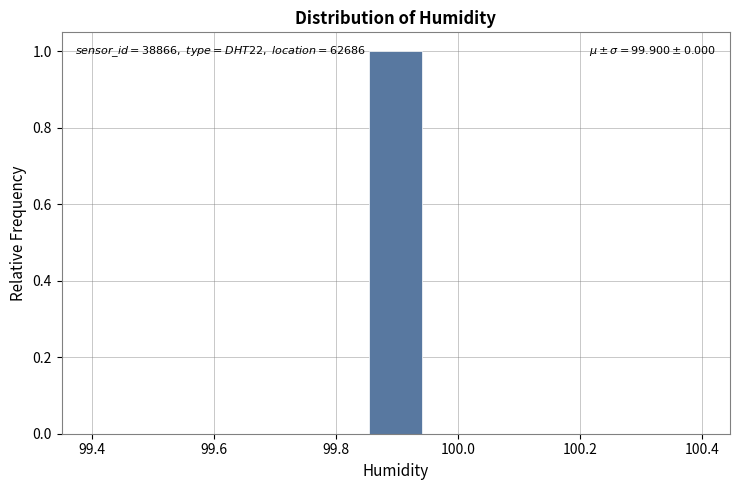

Over which range of the x-axis is the bar tallest?

99.86 to 99.94